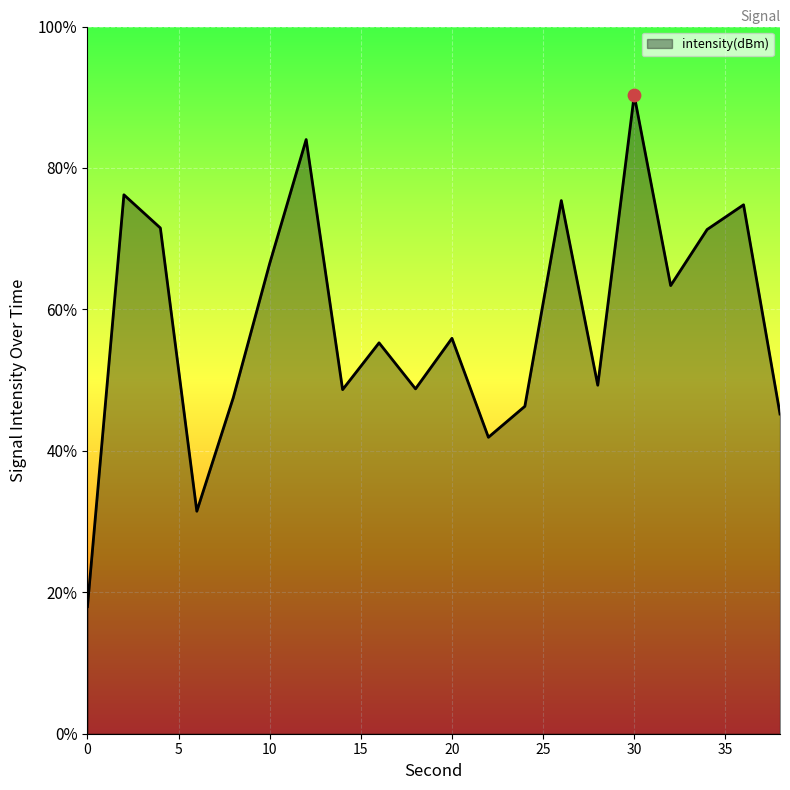

Between 12 and 26, which is larger?

12